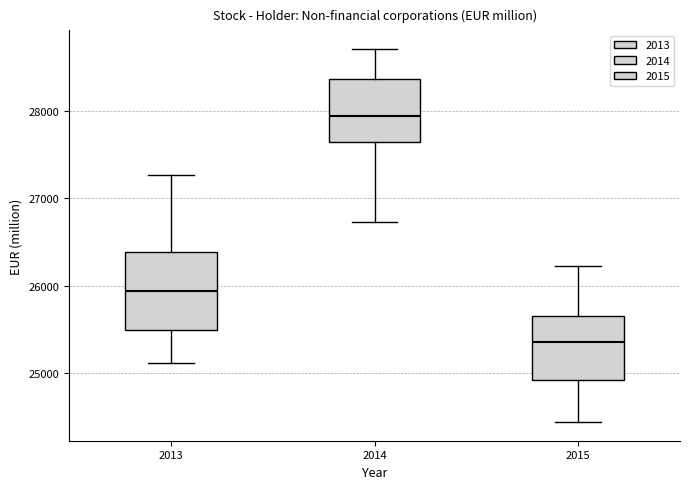

Where does the upper whisker of the box at x = 2015 end on the y-axis? The values are not printed on the chart, so give them approximately, as read against the axis.

26200